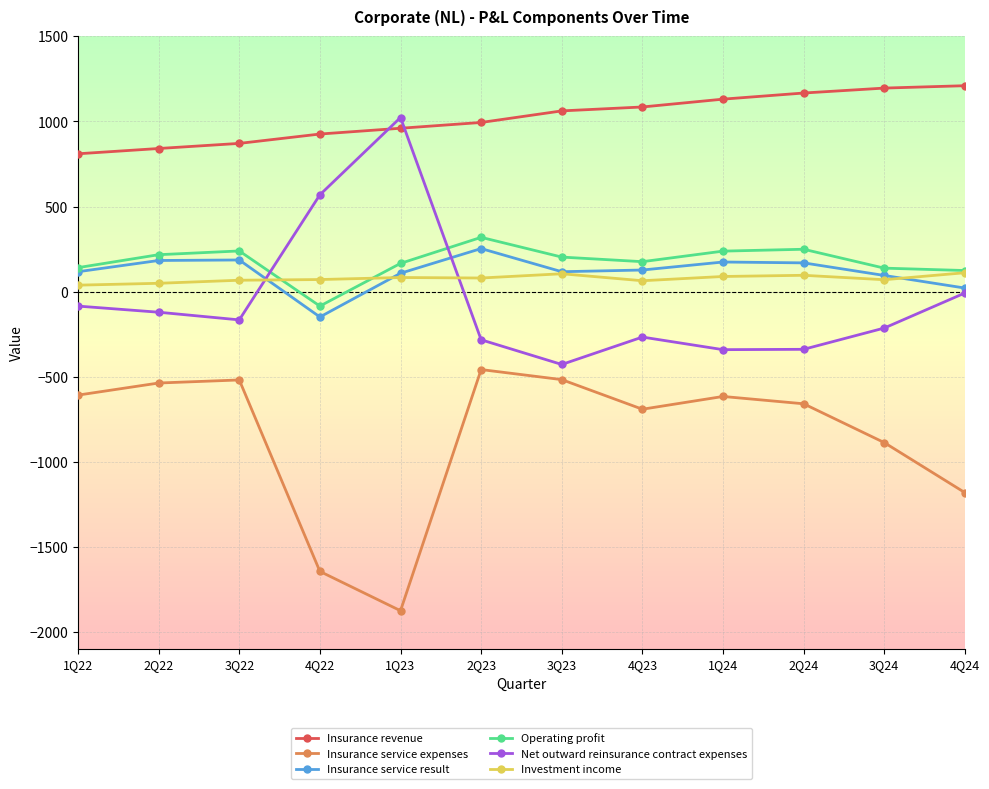

What is the label of the 9th point from the left?

1Q24